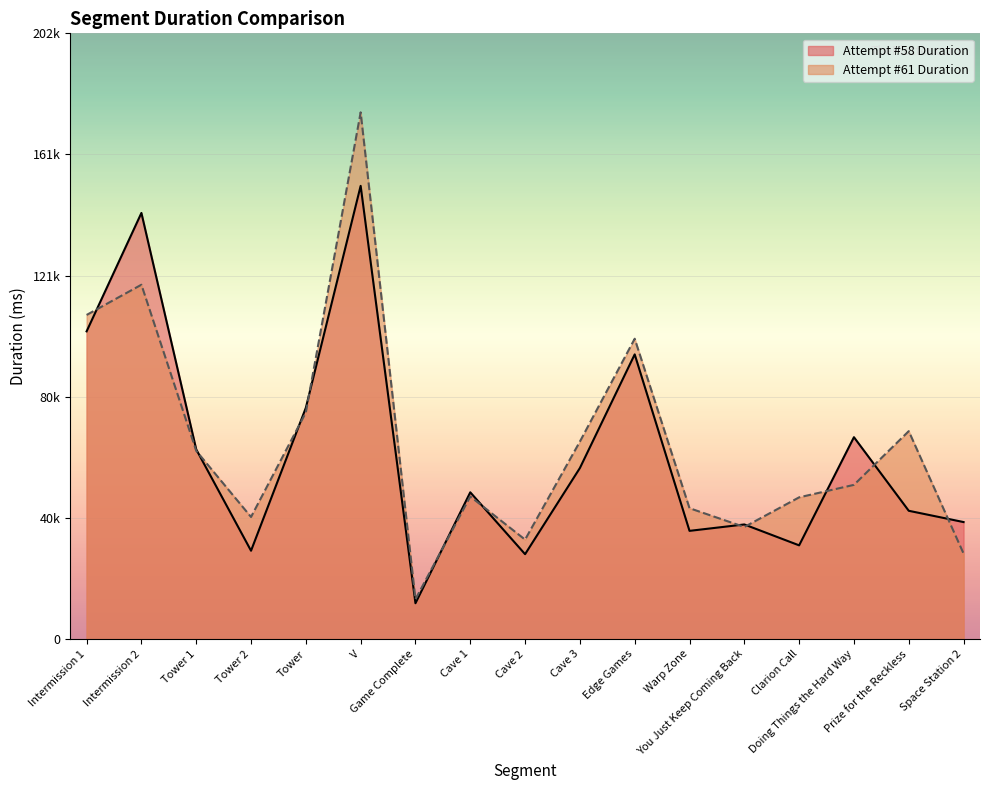

Reading right to left, list all the values displayed in this chart.

Attempt #58 Duration: 39047	42809	67361	31276	38247	36111	94988	57072	28331	48974	11962	151223	77170	29480	63295	142180	102669
Attempt #61 Duration: 28552	69375	51456	47294	37400	43672	100213	65897	33188	47579	13299	175743	75613	40742	62816	118229	108143